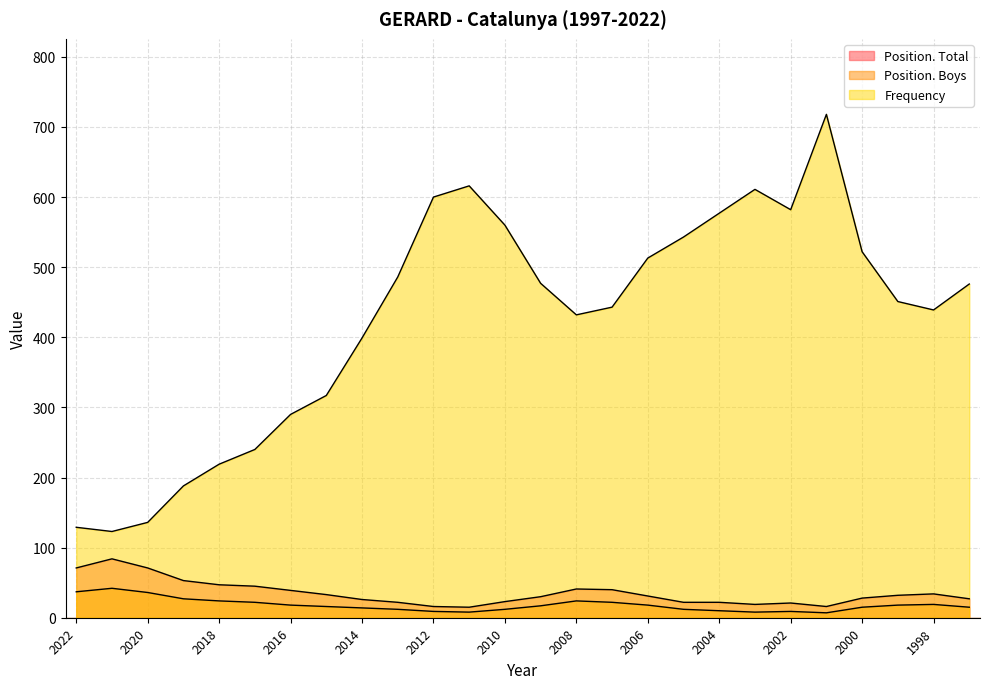

True or false: Position. Boys and Frequency intersect in this chart.

False